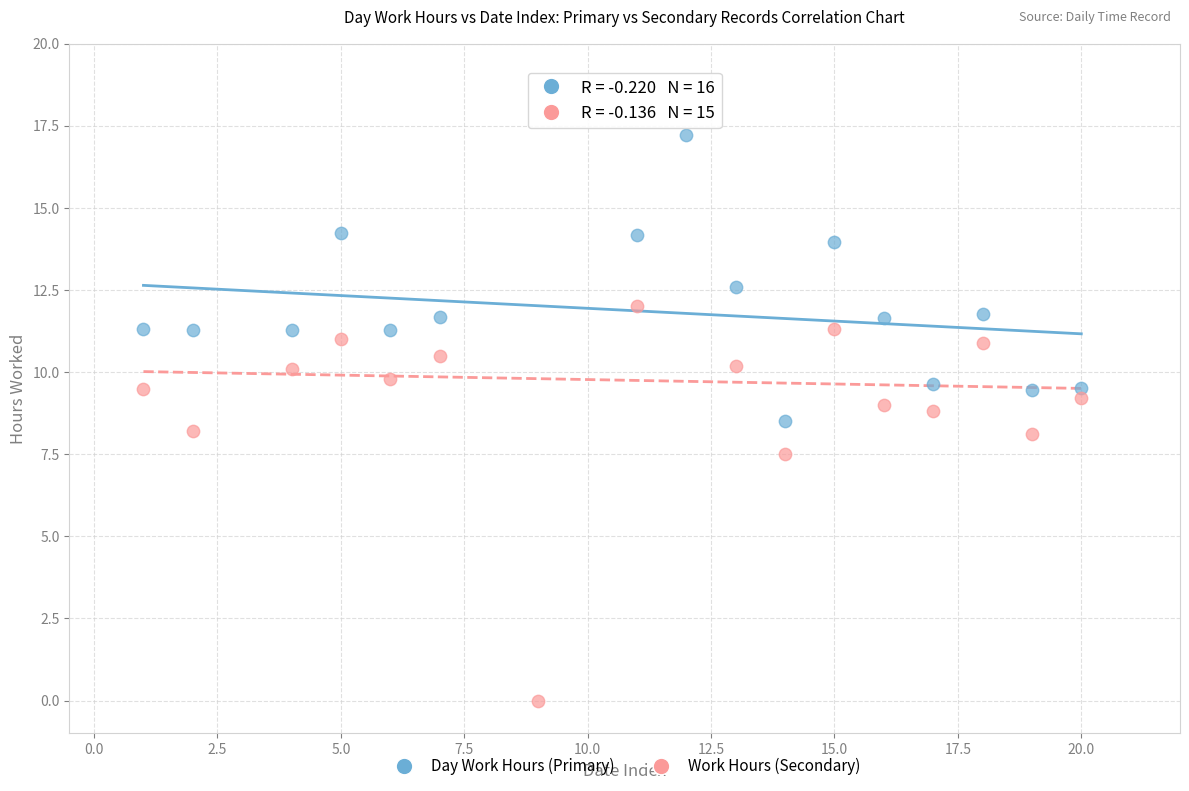

Which series reaches the minimum Y coordinate?

Work Hours (Secondary)